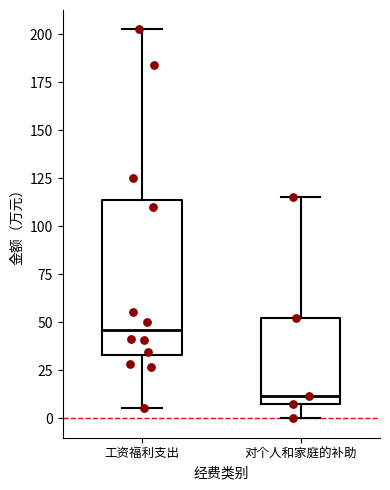

Which box has the highest median line?

工资福利支出